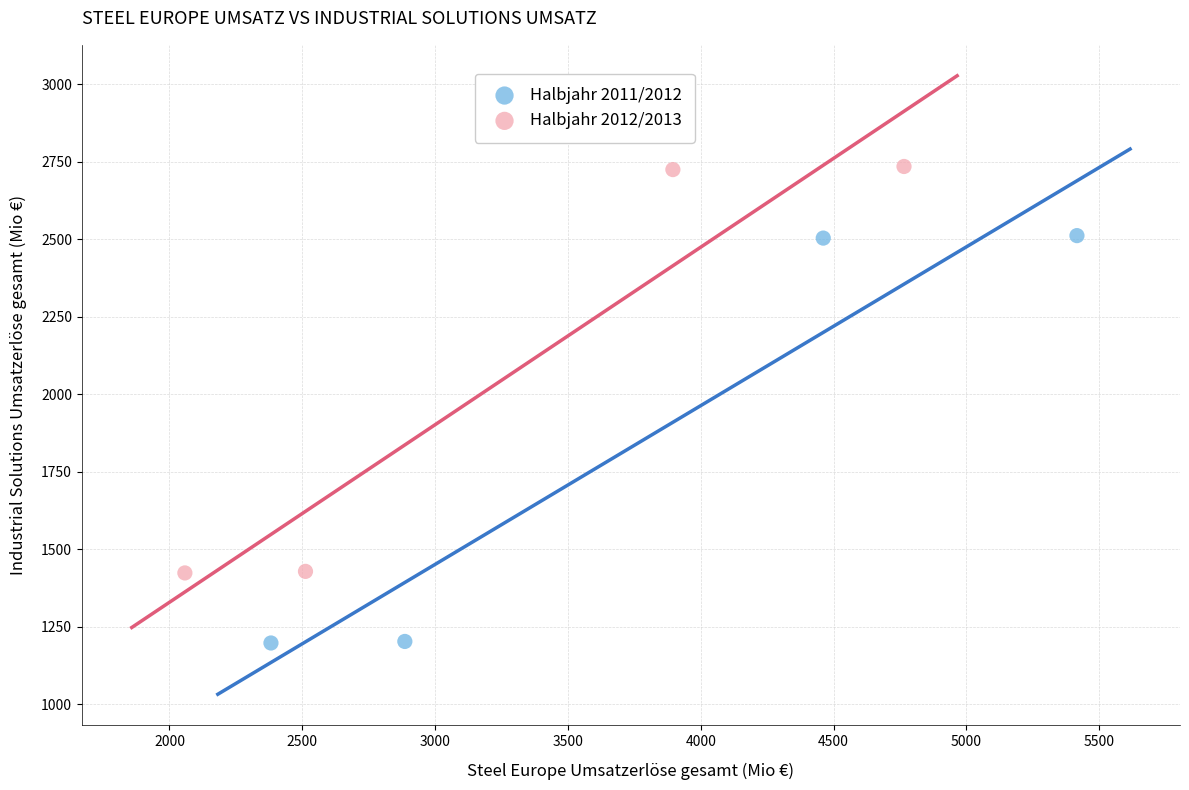

Which series contains the lowest Y value?

Halbjahr 2011/2012